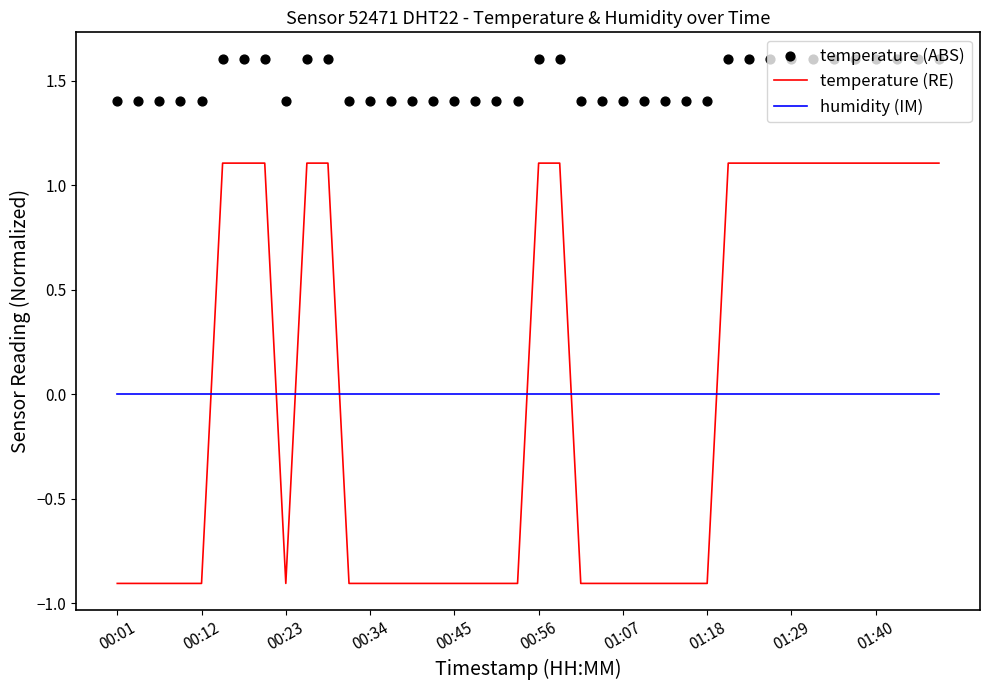

At how many categories does at least one series exceed 1?

40